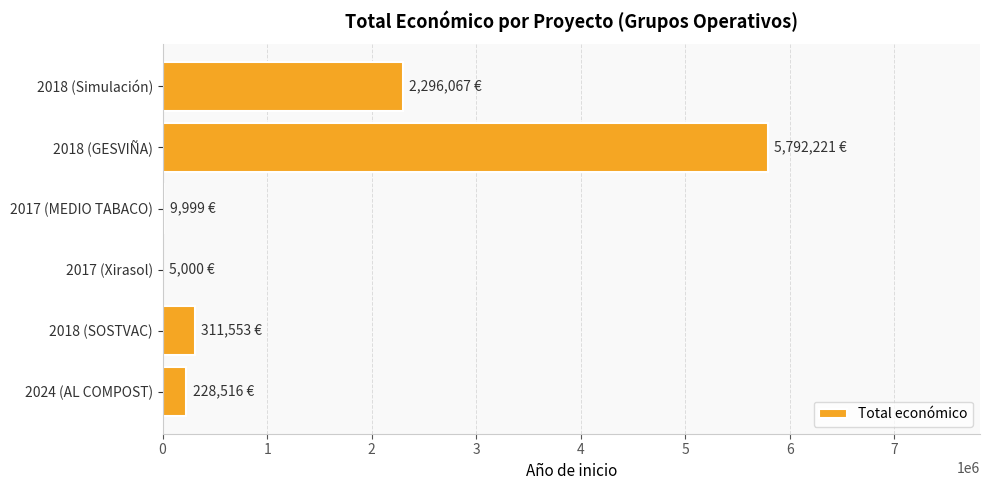

At which category does the chart reach its peak across all series?

2018 (GESVIÑA)